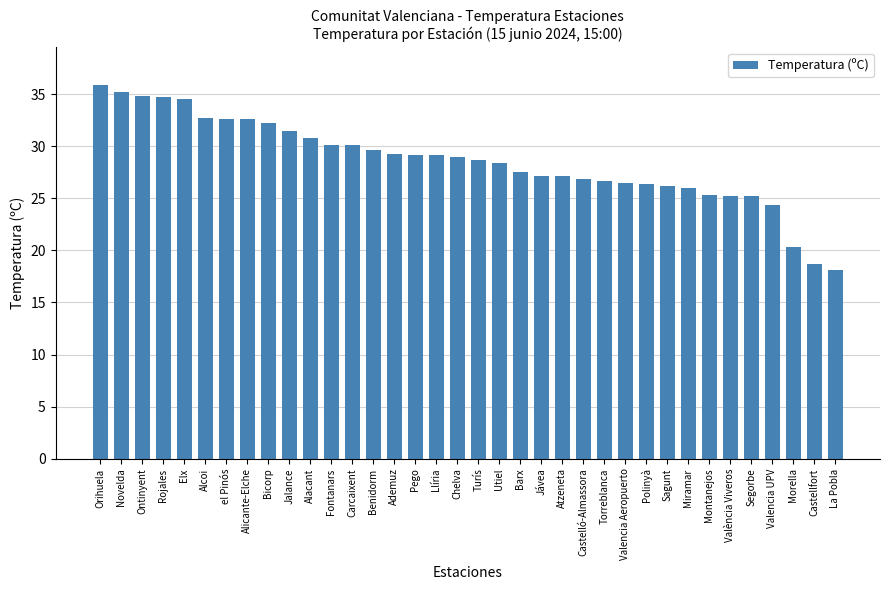

What is the smallest value displayed?

18.1